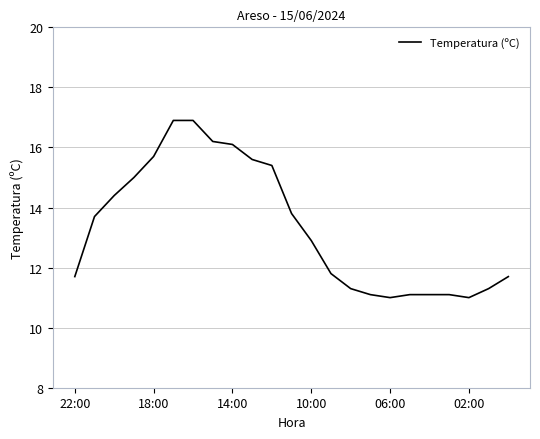

What is the maximum value shown in the chart?

16.9